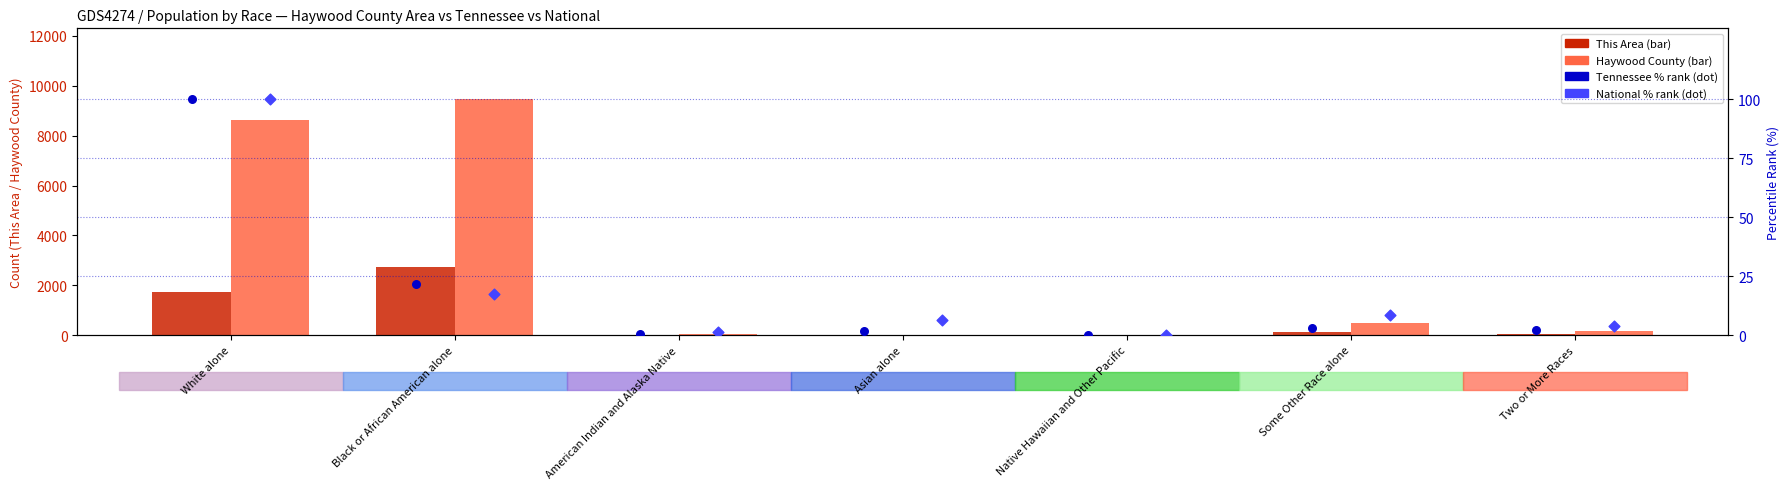

Which series has the largest total across all categories?

Haywood County